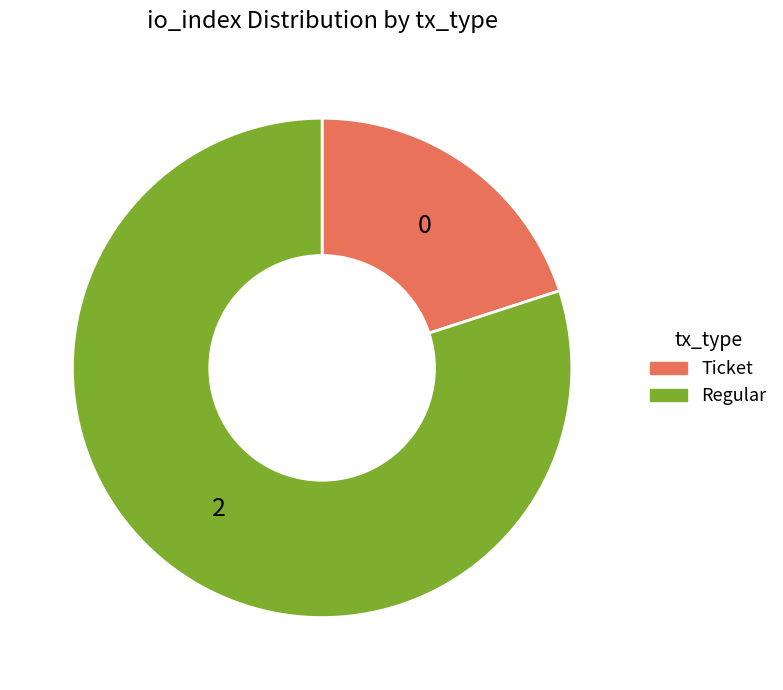

Does any single category account for the majority?

Yes